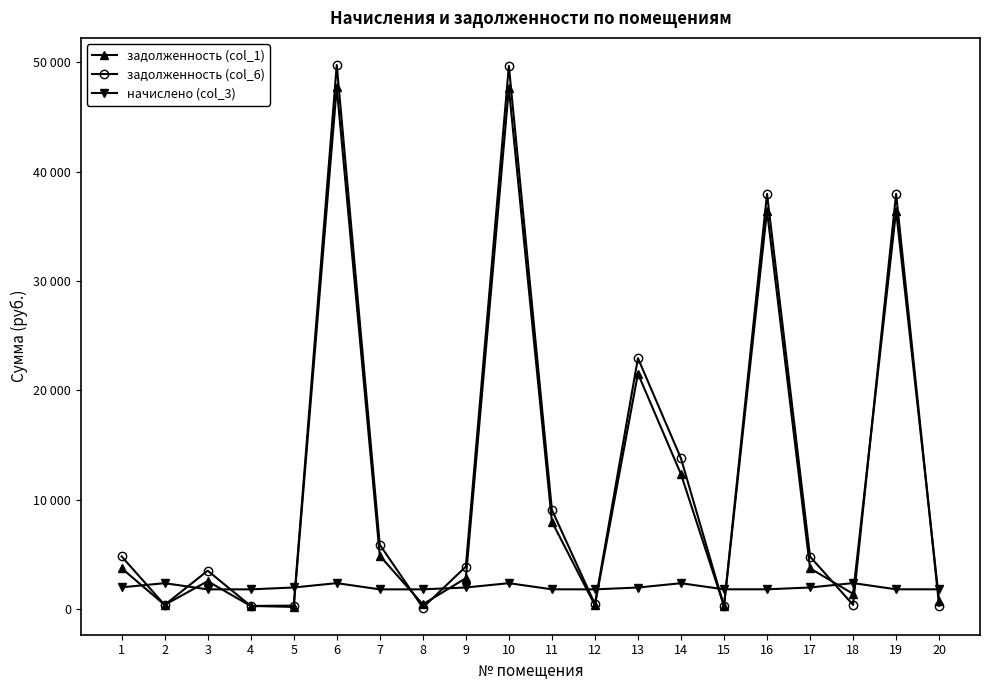

At which label is задолженность (col_1) closest to 23968?

13